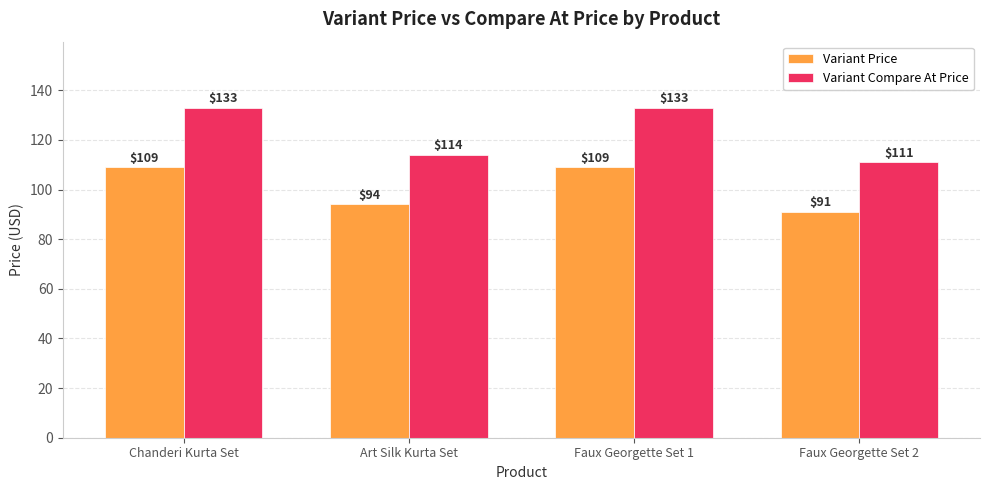

Between Faux Georgette Set 1 and Faux Georgette Set 2, which series saw the biggest shift?

Variant Compare At Price